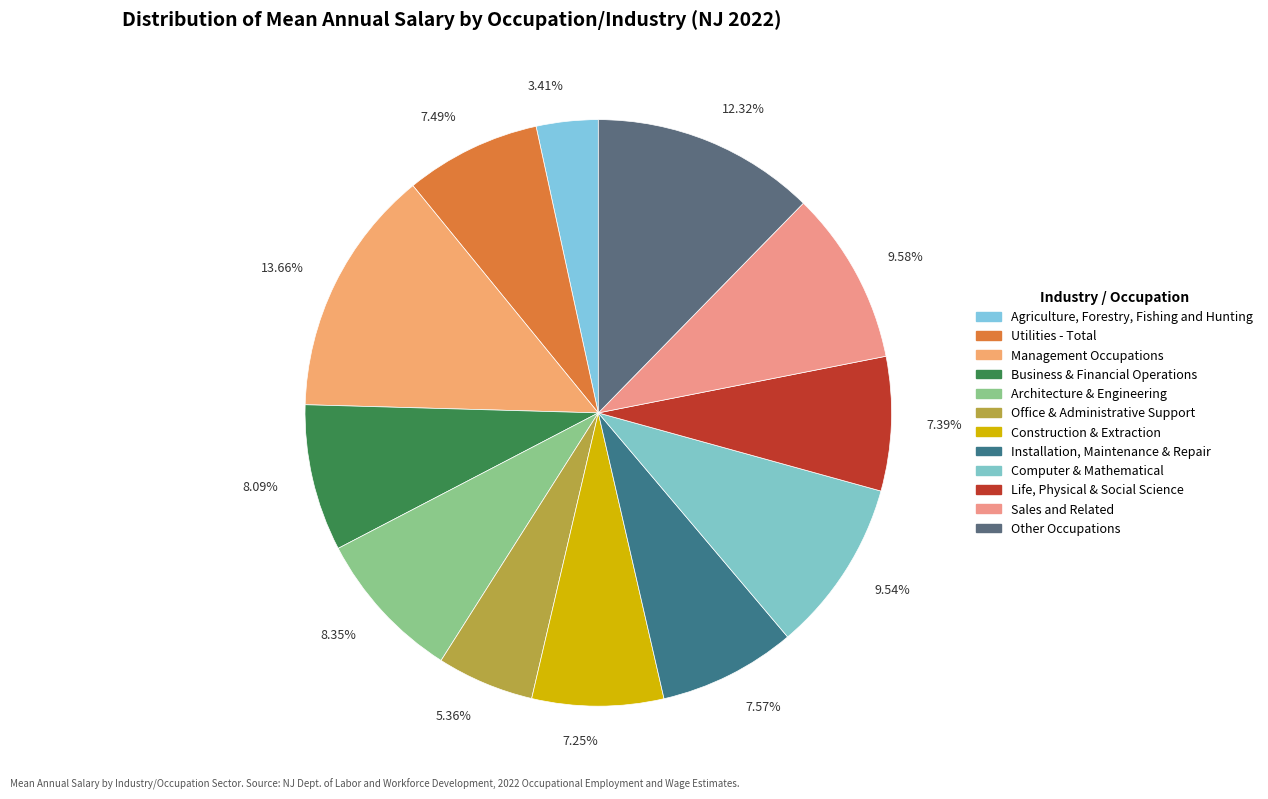

How many segments does this pie chart have?

12